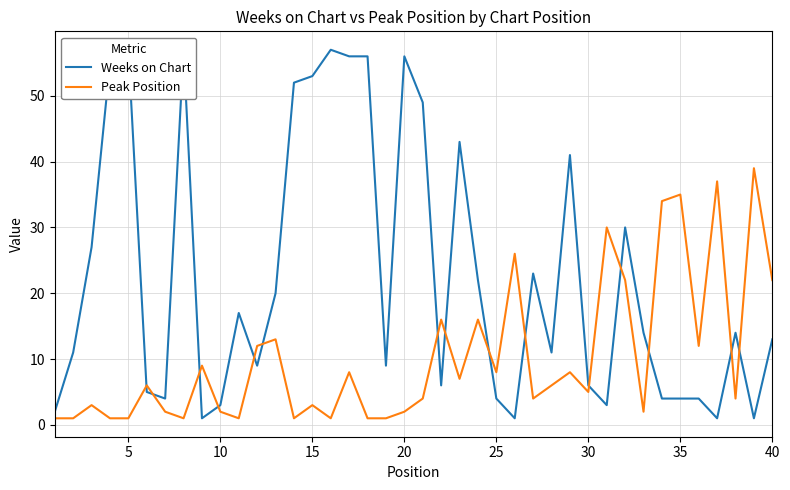

What is the maximum value for Peak Position?

39